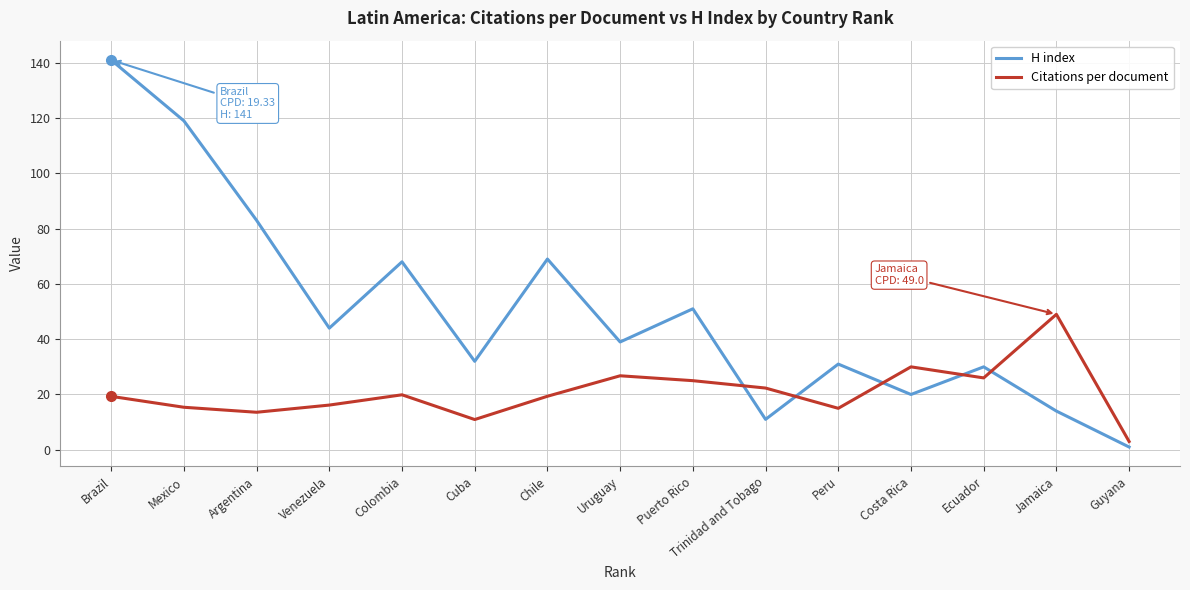

What position from the left is Venezuela?

4